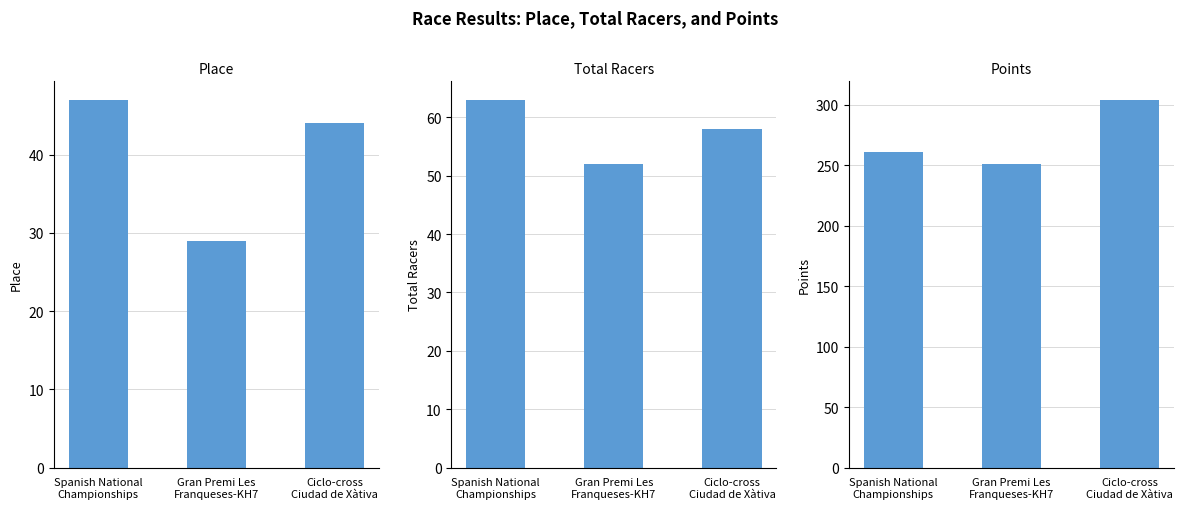

Which category has the lowest value across all series?

Gran Premi Les
Franqueses-KH7